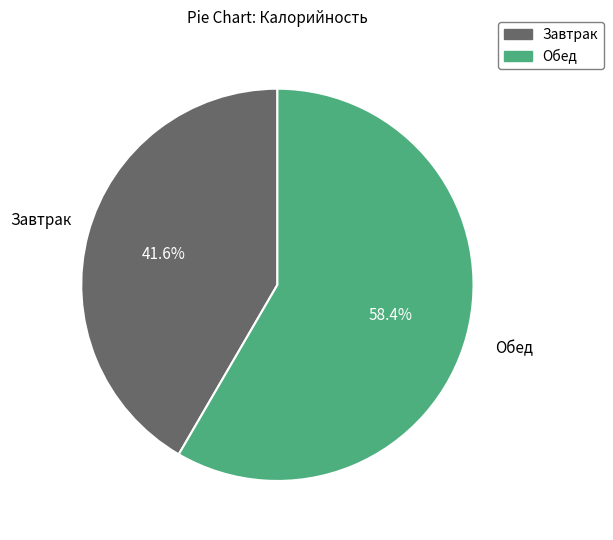

Rank the categories by value from lowest to highest.

Завтрак, Обед